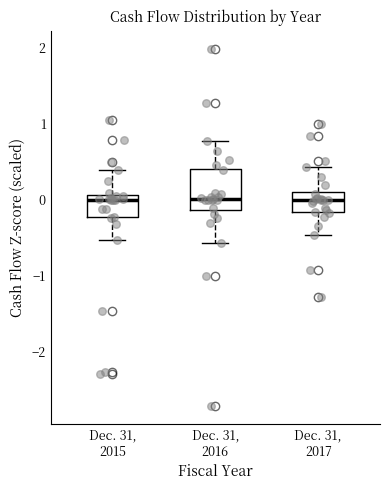

Comparing the boxes themselves (not the whiskers), which one is the tallest?

Dec. 31, 2016